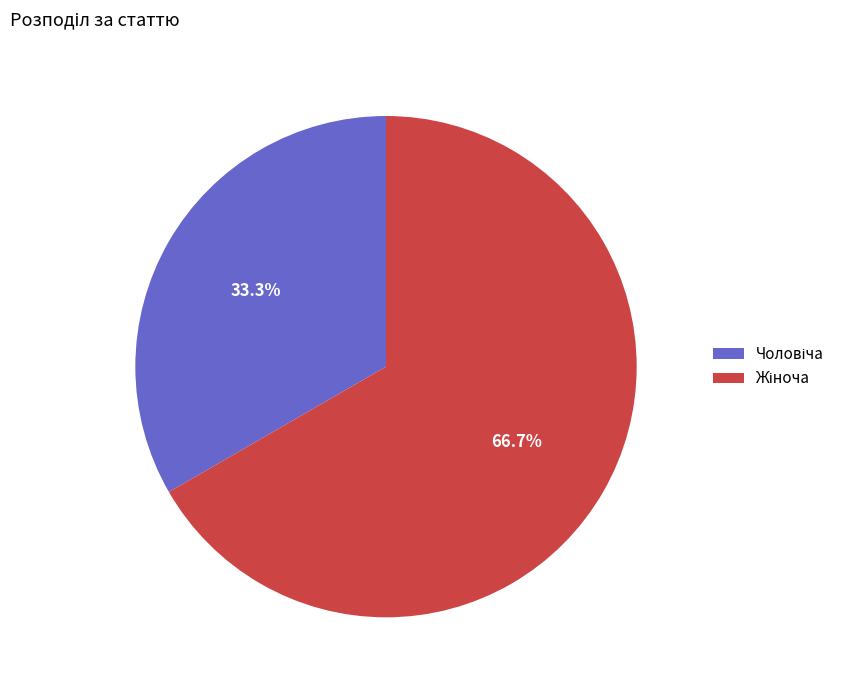

Count the number of slices in the pie.

2